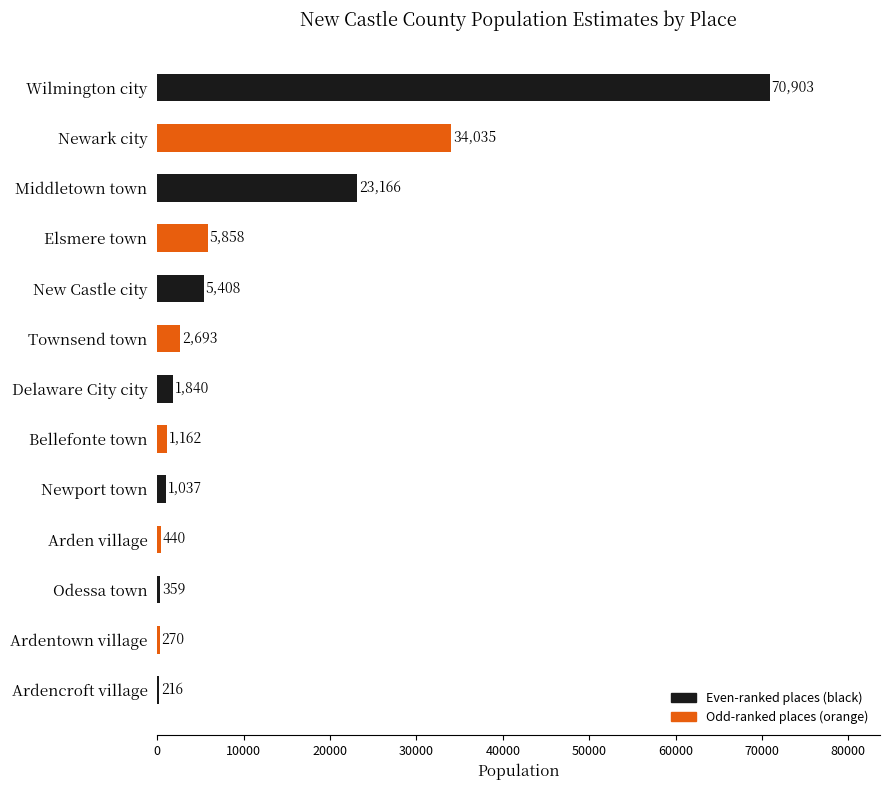

The value at Odessa town is 359. True or false?

True